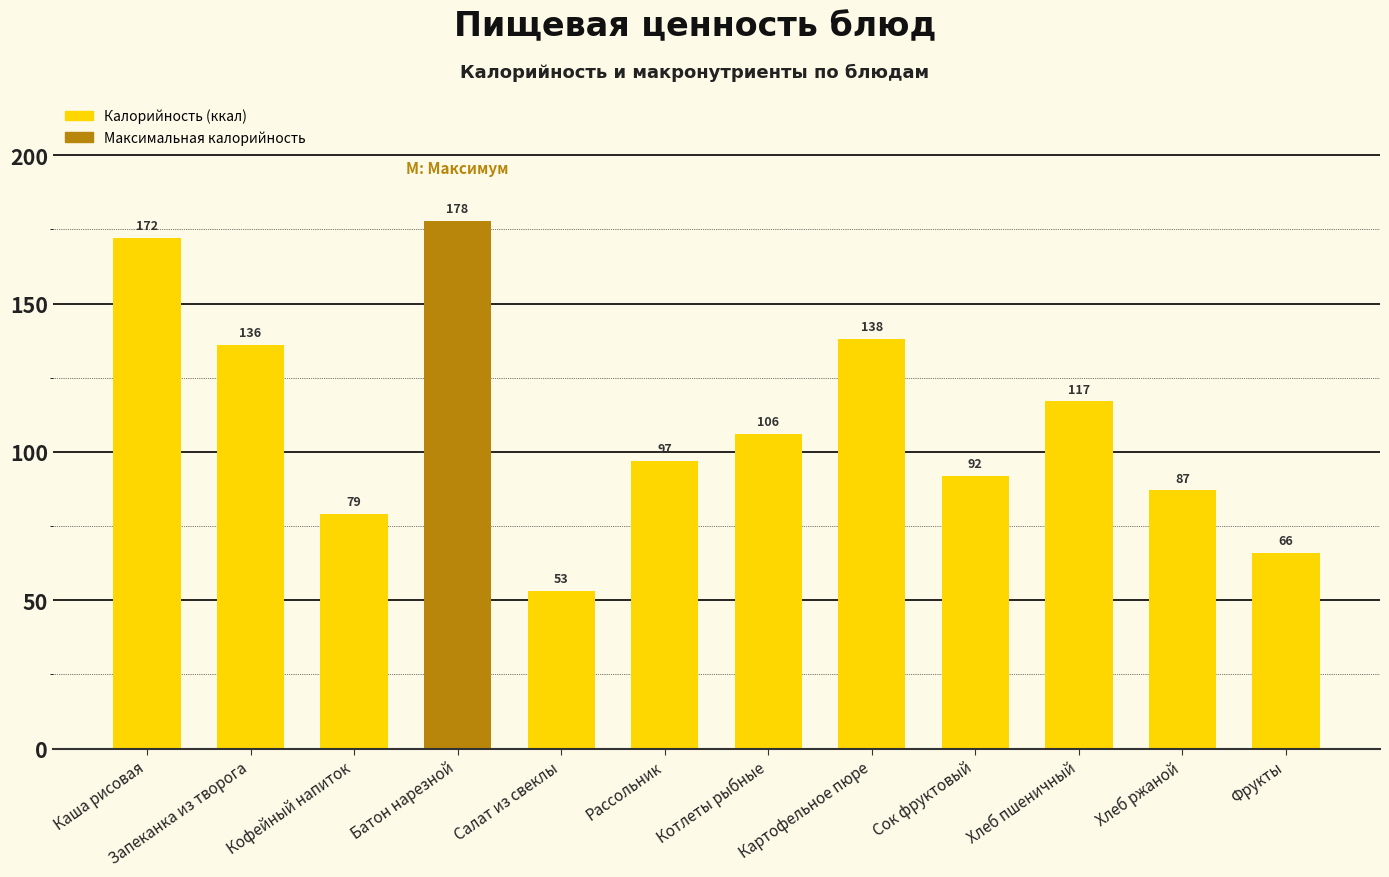

Is it true that the value at Салат из свеклы is 53?

True